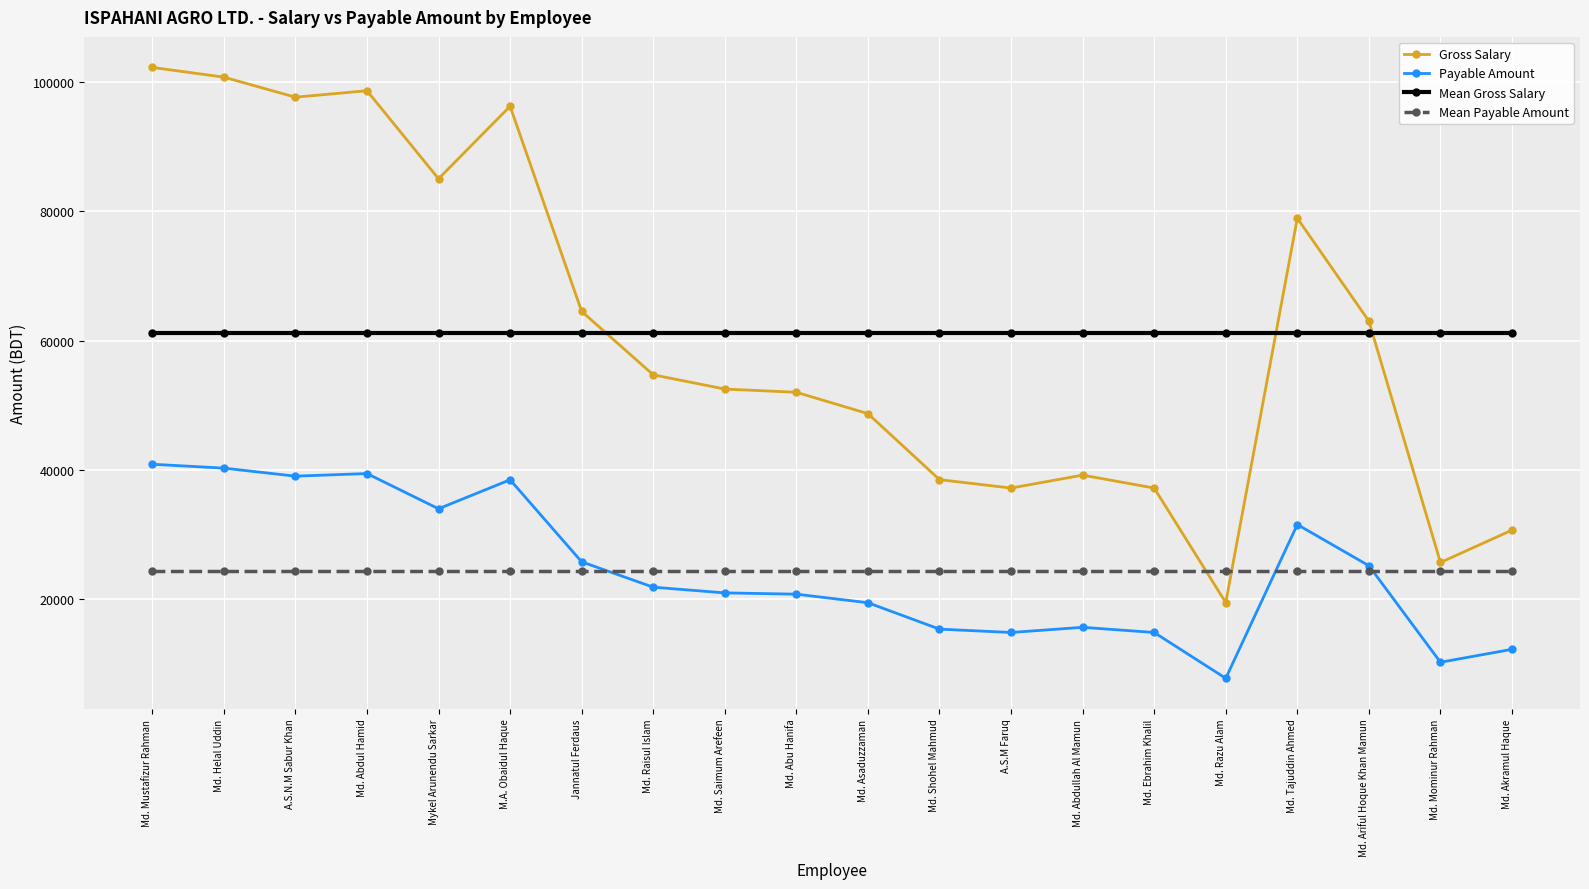

What is the label of the 3rd point from the left?

A.S.N.M Sabur Khan